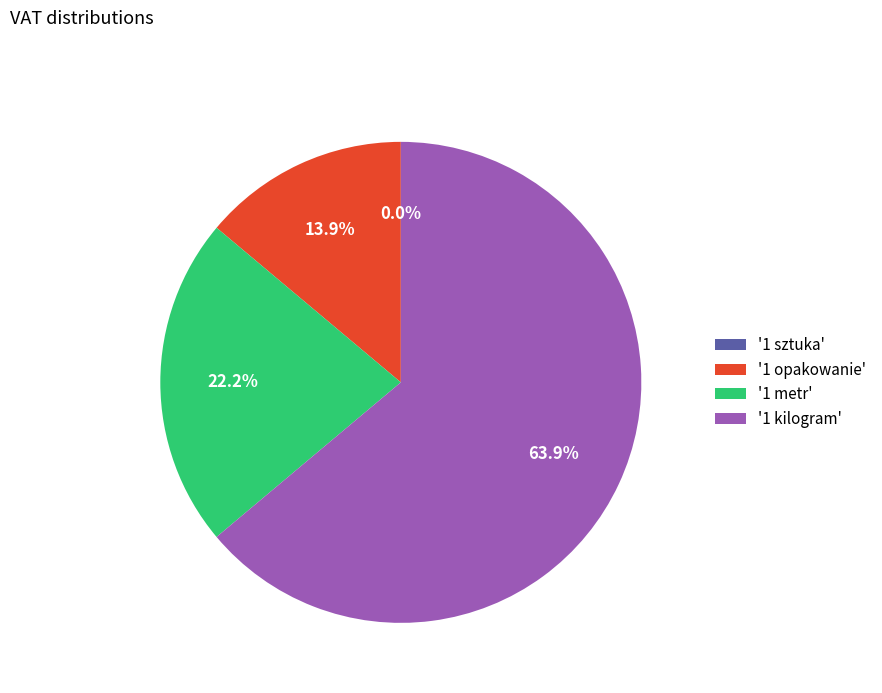

Which has a higher value, 1 opakowanie or 1 kilogram?

1 kilogram